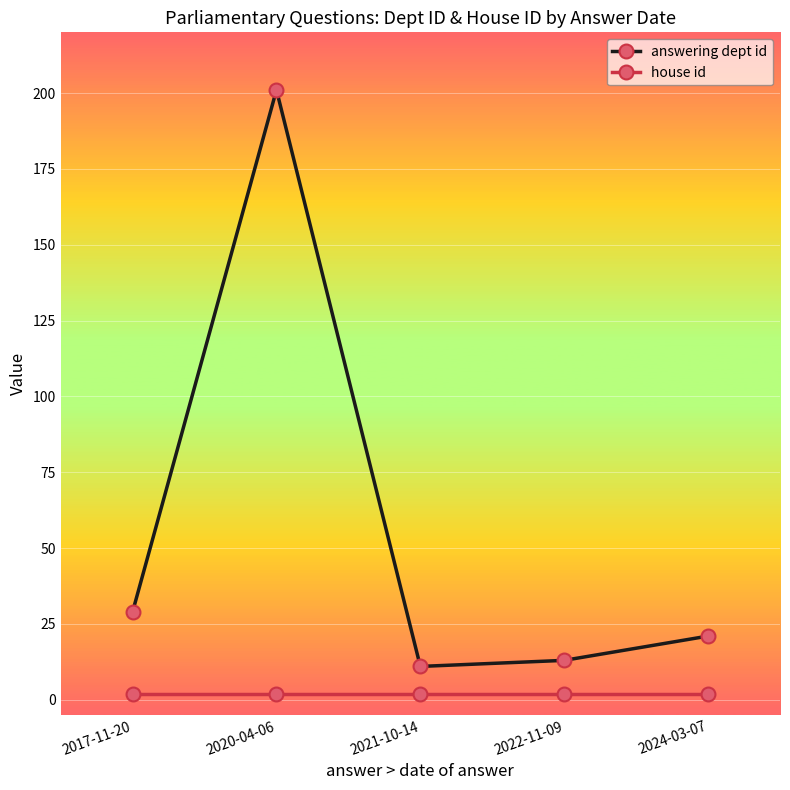

List the series in order of their peak value, lowest first.

house id, answering dept id